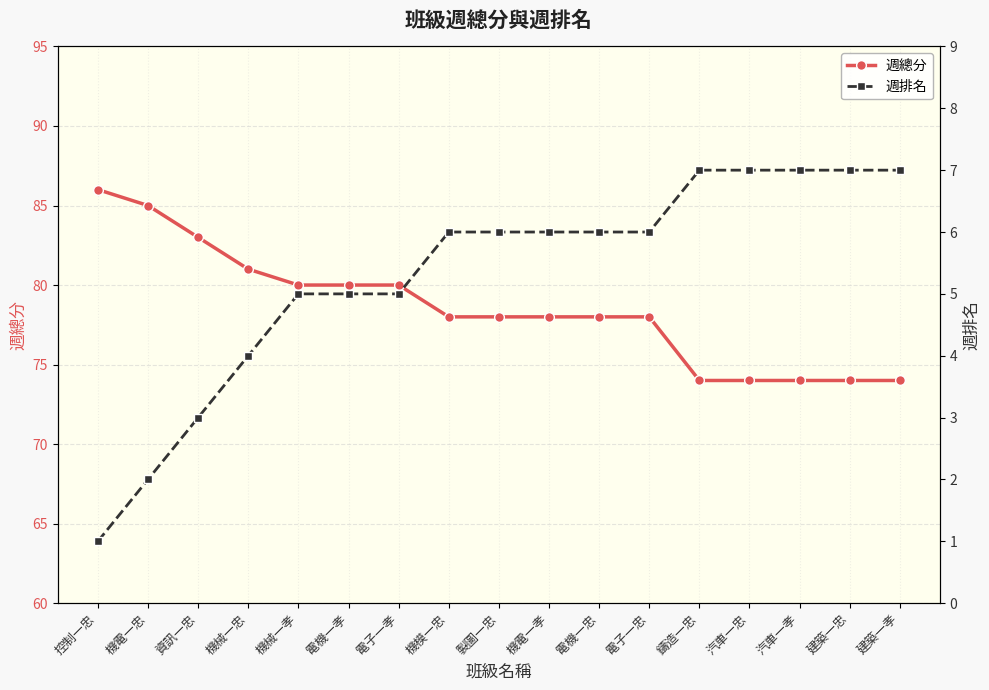

At 機械一孝, list the series in order from smallest to largest.

週排名, 週總分